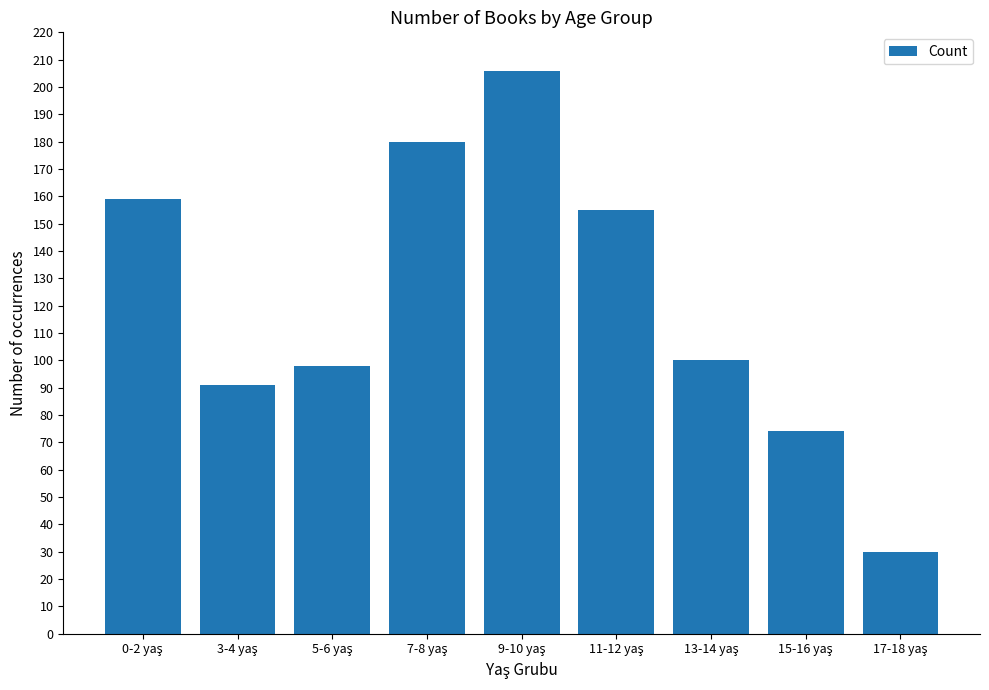

What is the minimum value shown in the chart?

30